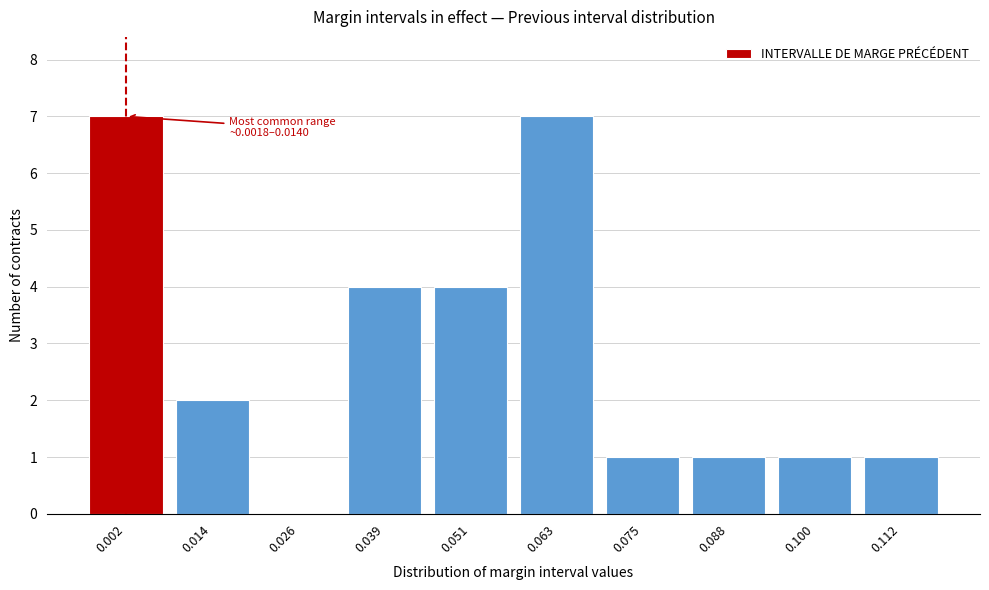

Reading left to right, what are all the values shown in this chart?

0.002=7	0.014=2	0.026=0	0.039=4	0.051=4	0.063=7	0.075=1	0.088=1	0.100=1	0.112=1